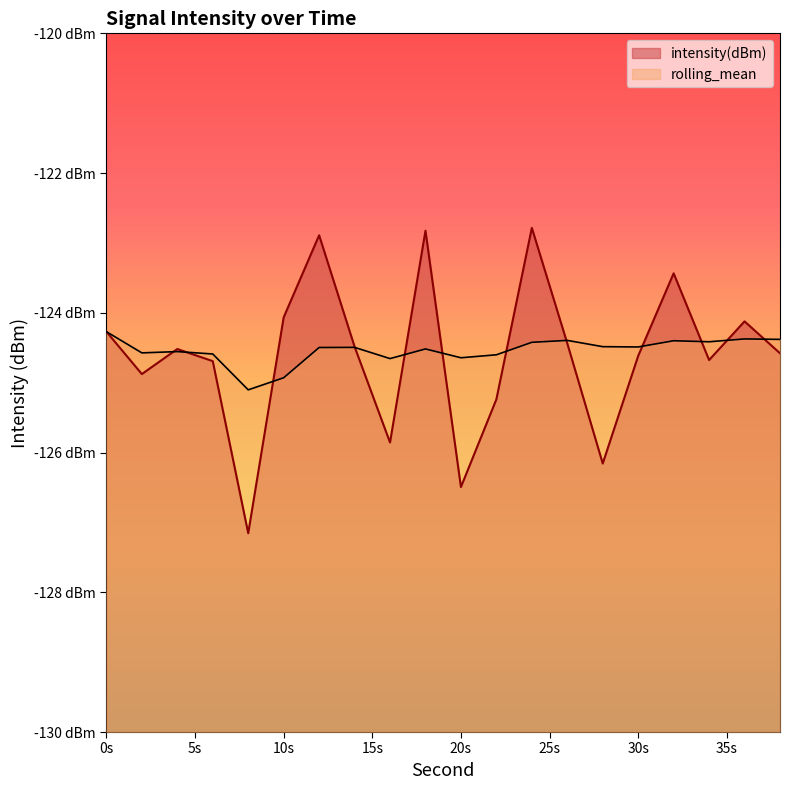

Rank the series by their maximum value, from lowest to highest.

rolling_mean, intensity(dBm)